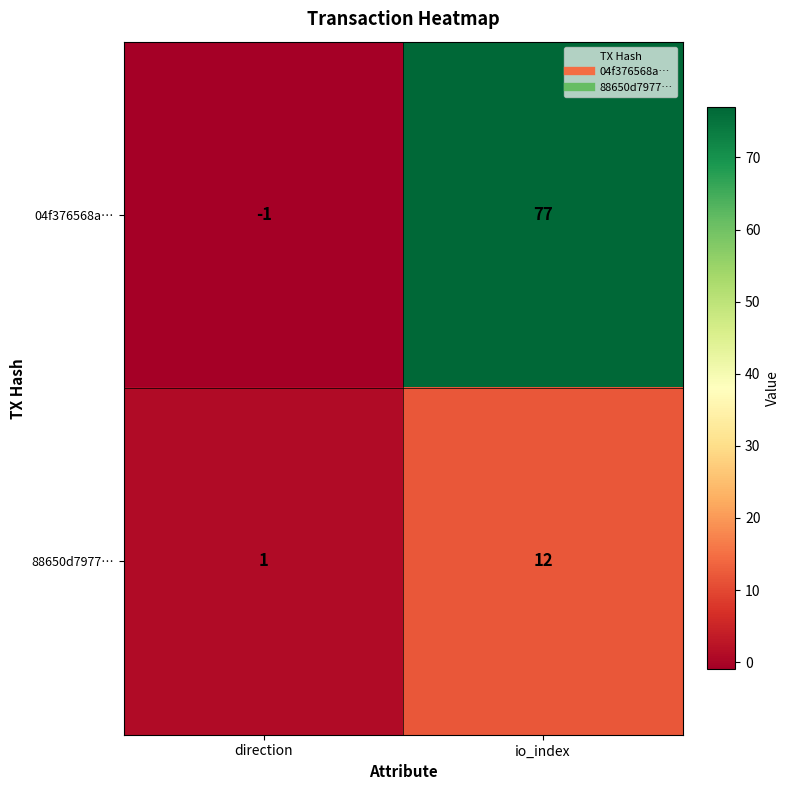

Which series has the largest total across all categories?

04f376568a…